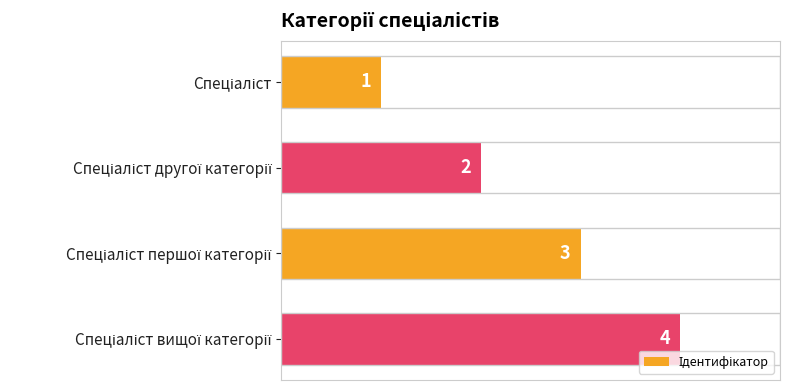

Are the bars horizontal?

Yes